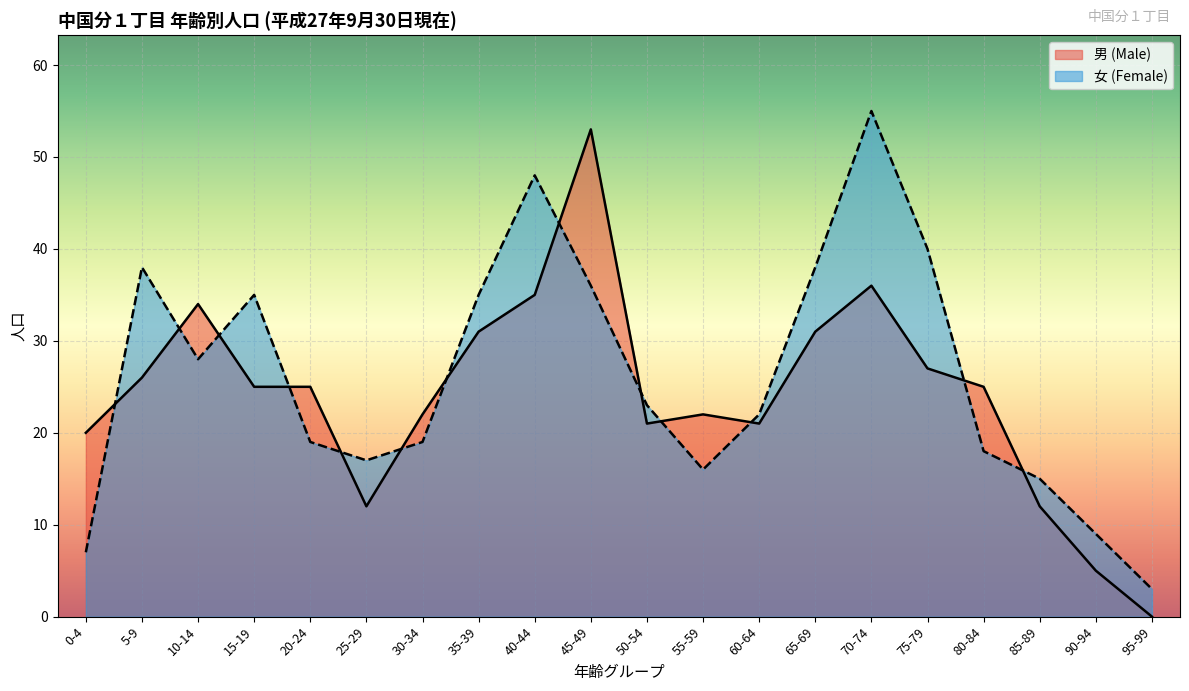

How many positive values does the 男 (Male) series have?

19